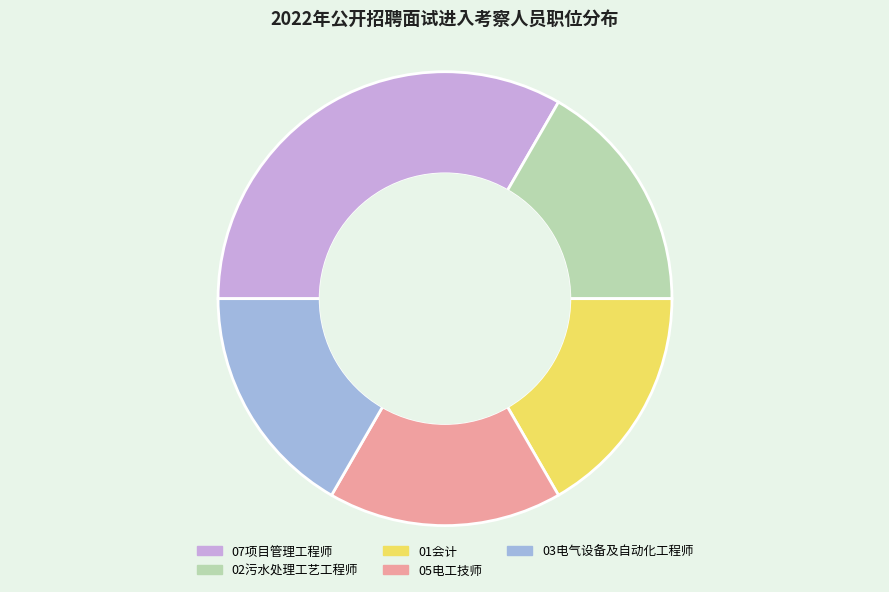

What is the largest slice in the pie chart?

07项目管理工程师